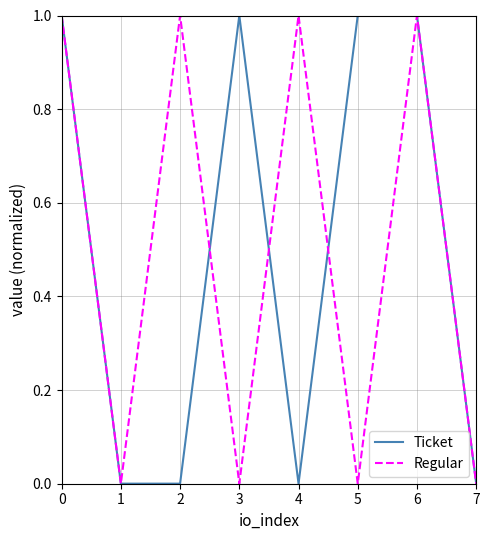

Between 4 and 7, which series saw the biggest shift?

Regular